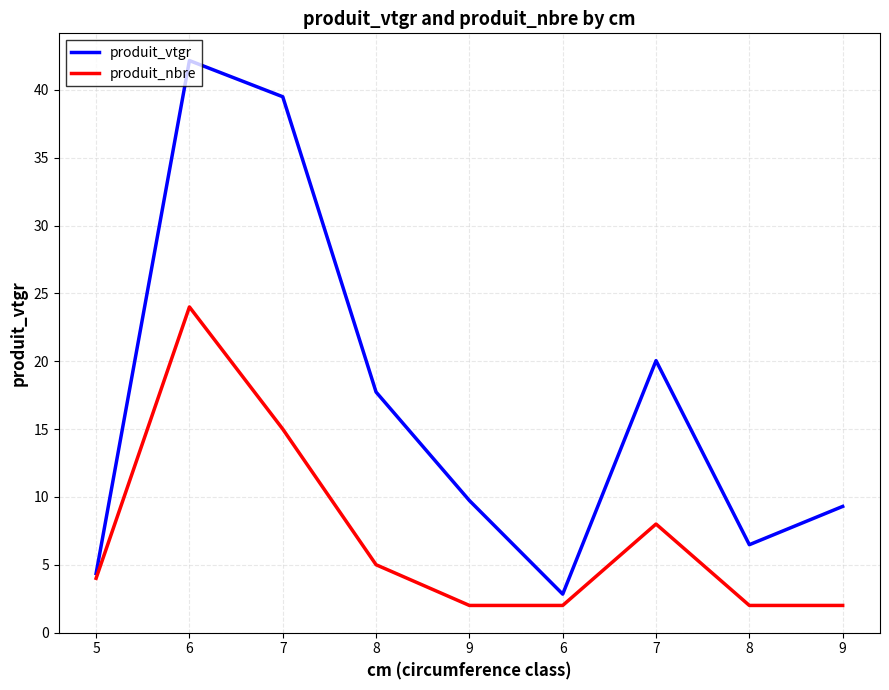

True or false: produit_nbre and produit_vtgr intersect in this chart.

False